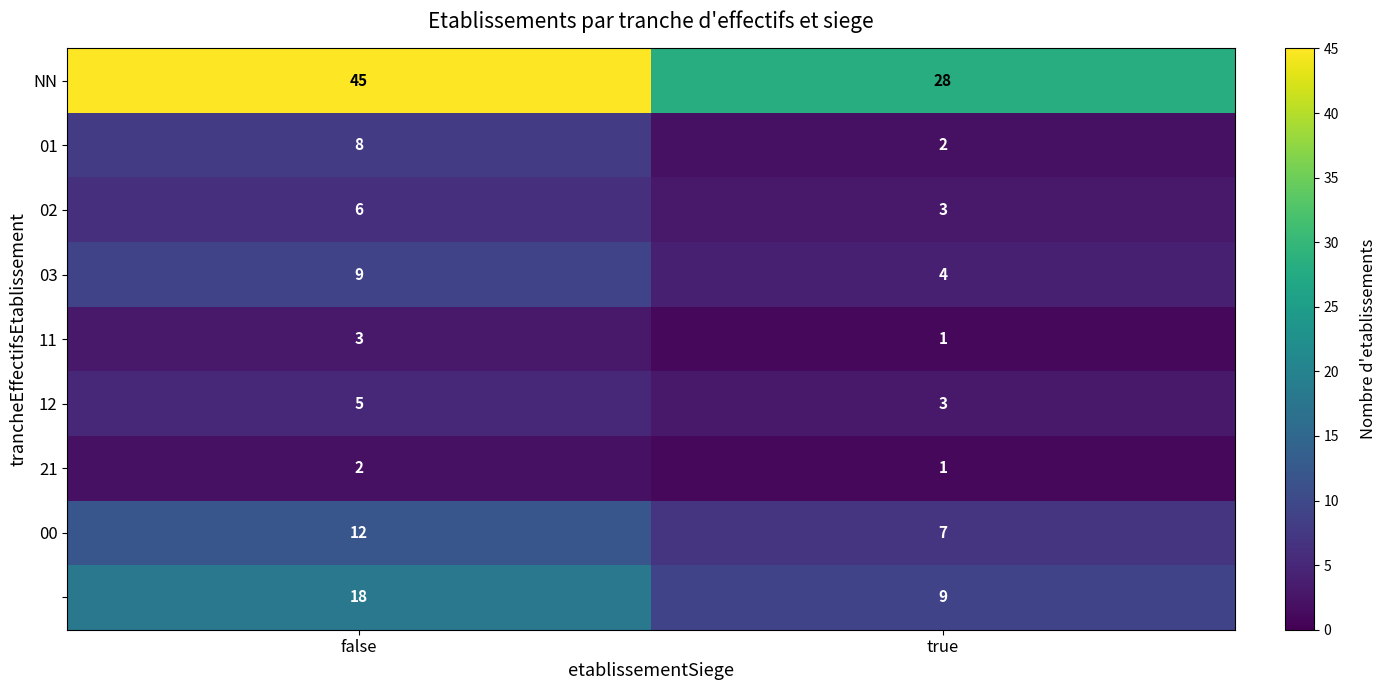

What is the difference between the highest and lowest values at true?

27